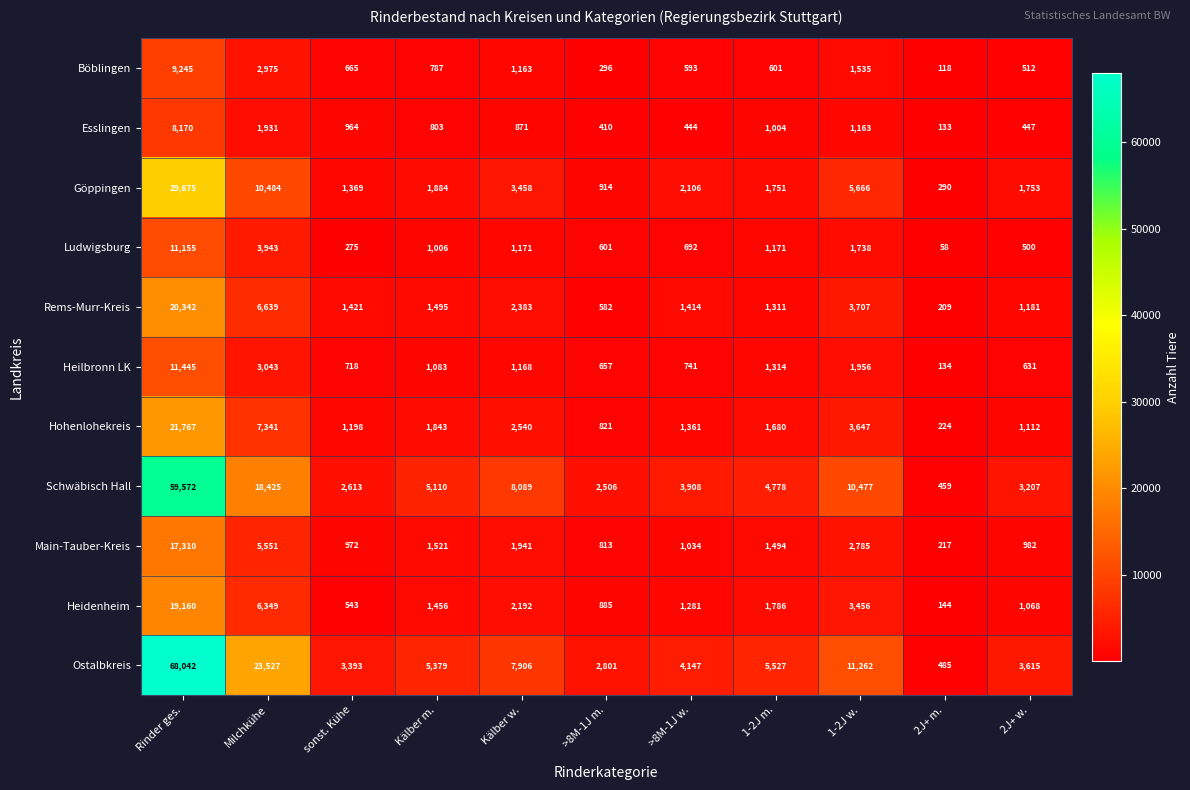

Rank the categories by Ostalbkreis value from lowest to highest.

2J+ m., >8M-1J m., sonst. Kühe, 2J+ w., >8M-1J w., Kälber m., 1-2J m., Kälber w., 1-2J w., Milchkühe, Rinder ges.